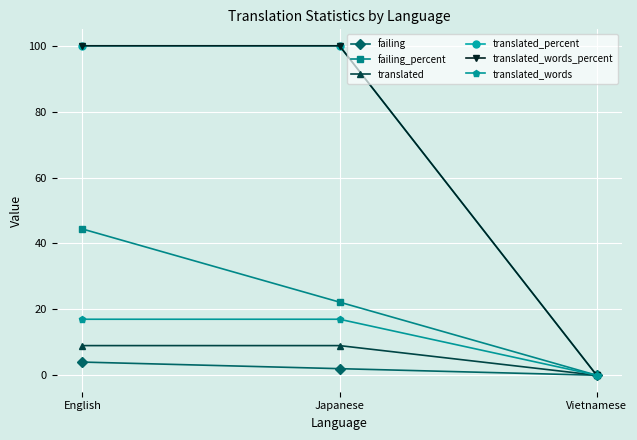

Does the chart have visible grid lines?

Yes